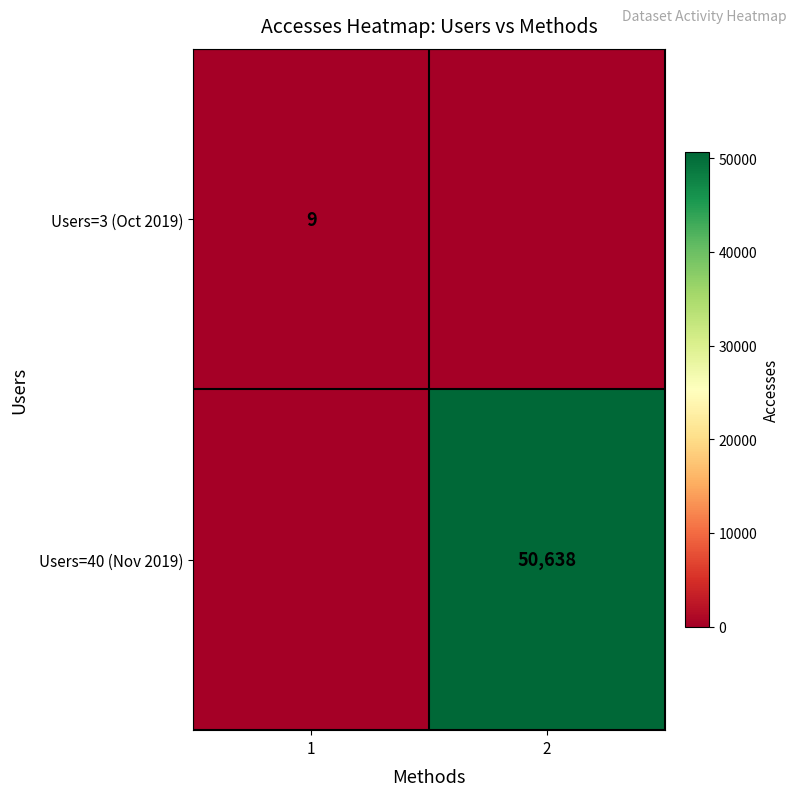

Which has a higher value, 2 or 1?

1